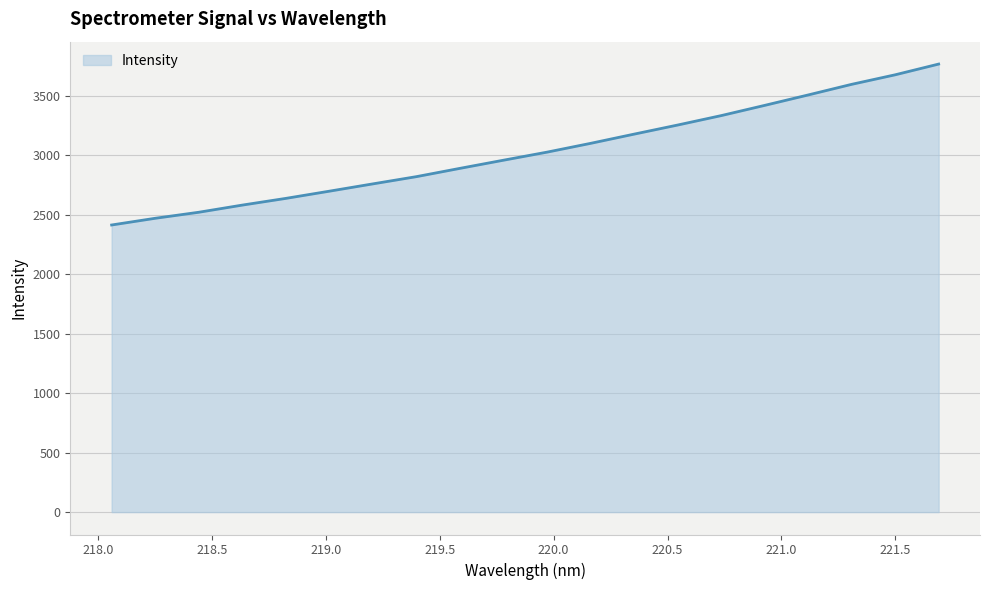

What is the minimum value shown in the chart?

2413.0